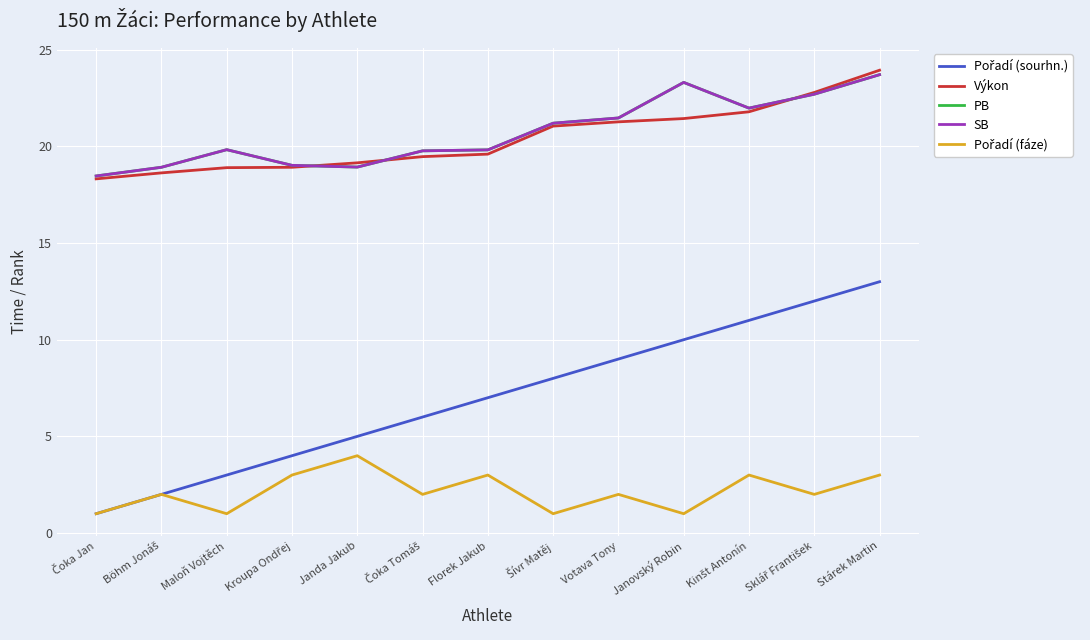

List the series in order of their peak value, highest first.

Výkon, PB, SB, Pořadí (sourhn.), Pořadí (fáze)